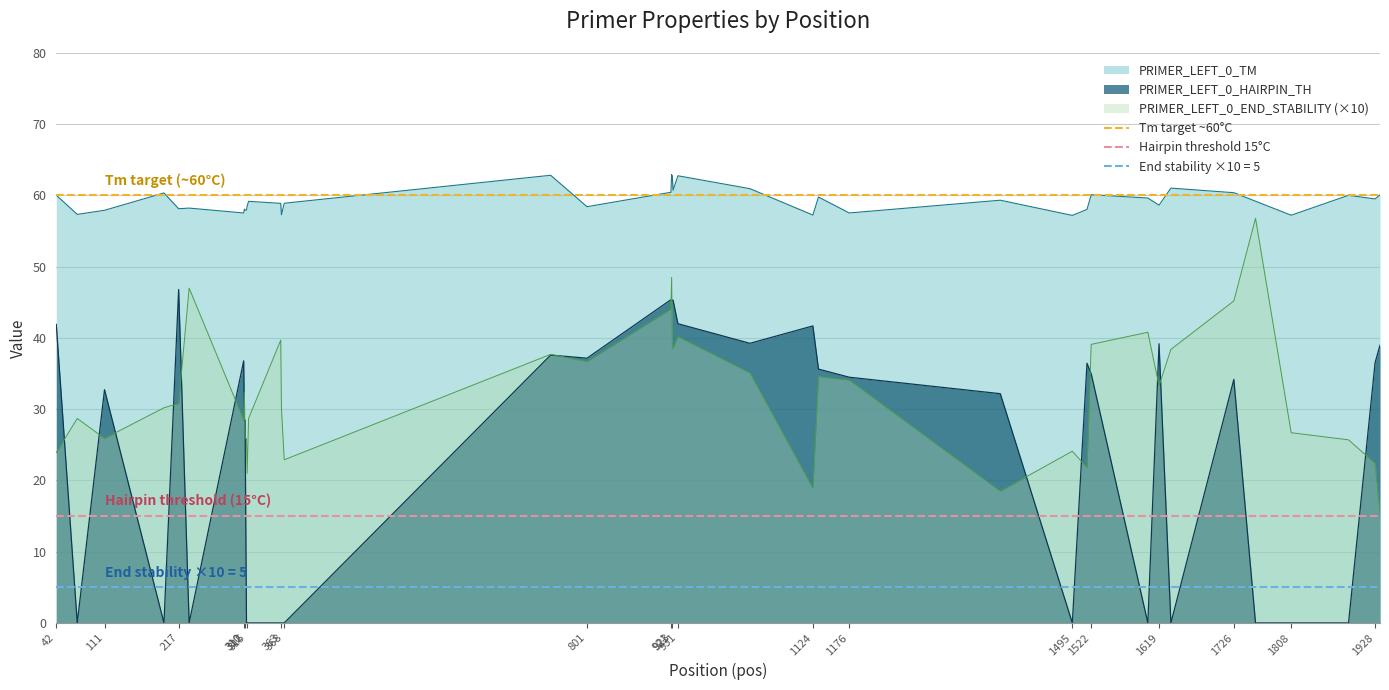

True or false: PRIMER_LEFT_0_TM and PRIMER_LEFT_0_END_STABILITY (×10) intersect in this chart.

False